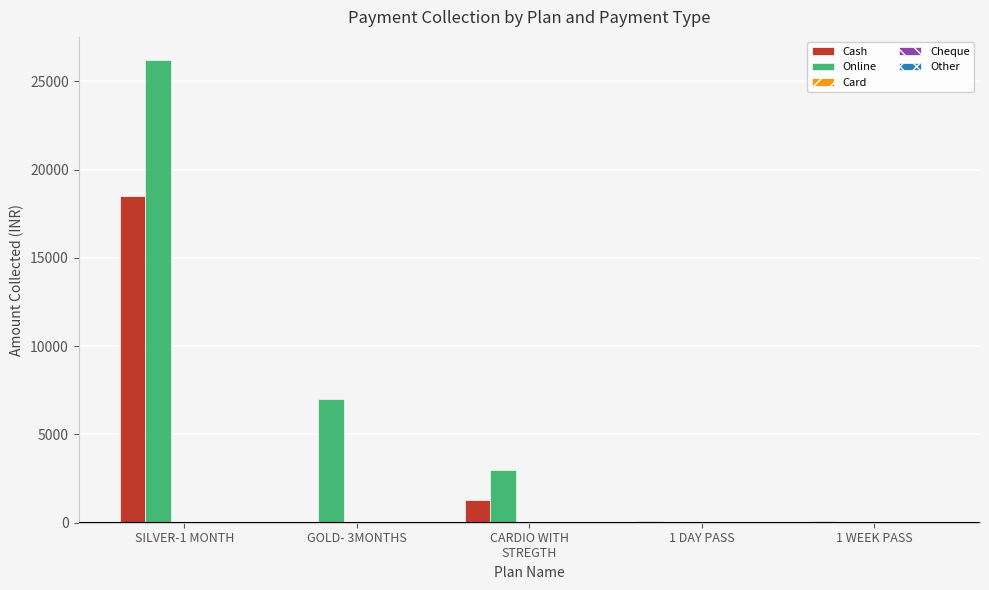

What is the greatest value displayed?

26200